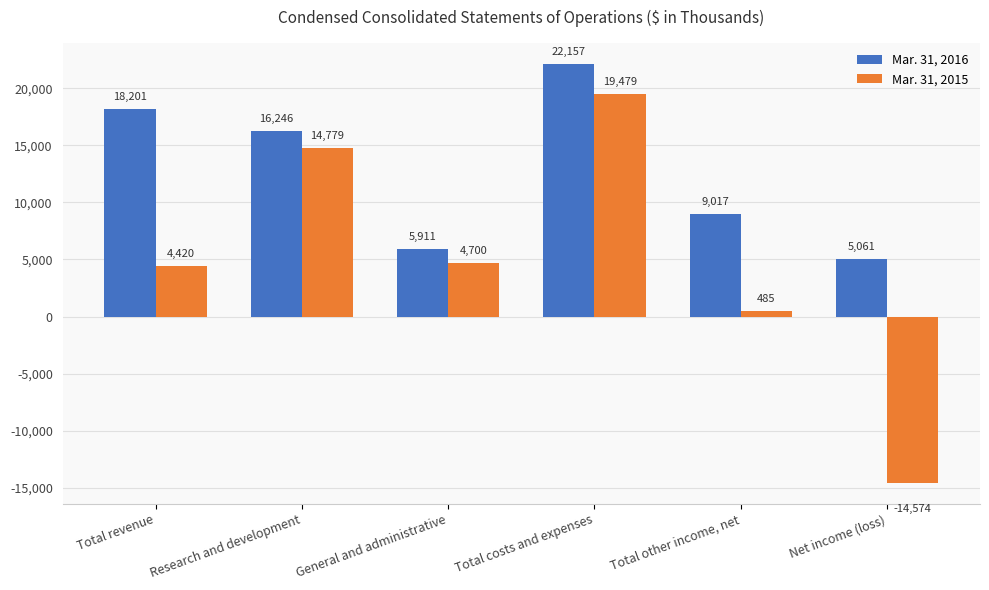

What is the sum of all Mar. 31, 2016 values?

76593